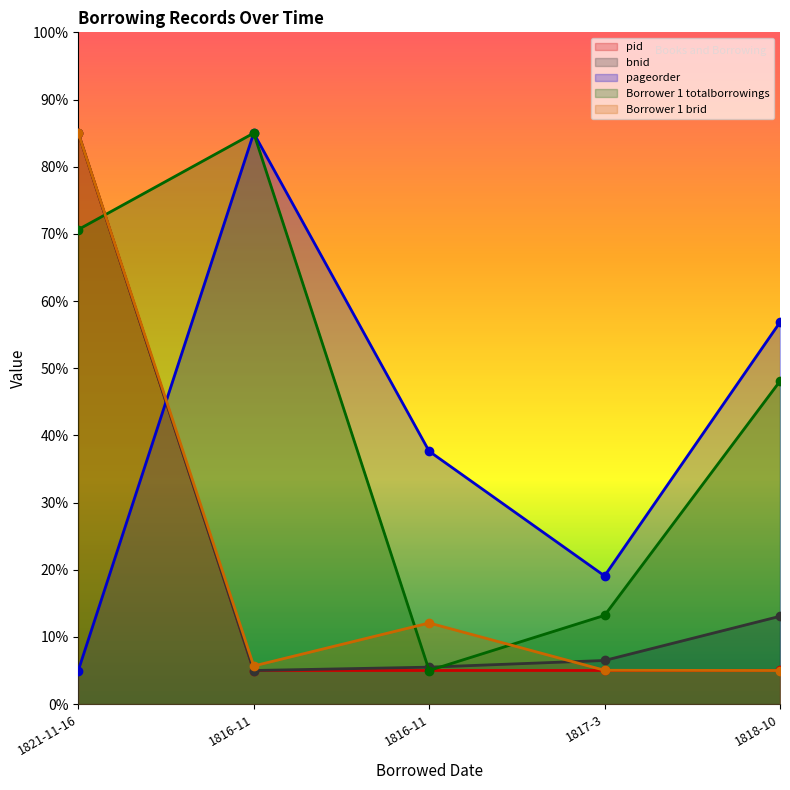

What is the difference between the maximum and second lowest values in the Borrower 1 brid series?

80.0